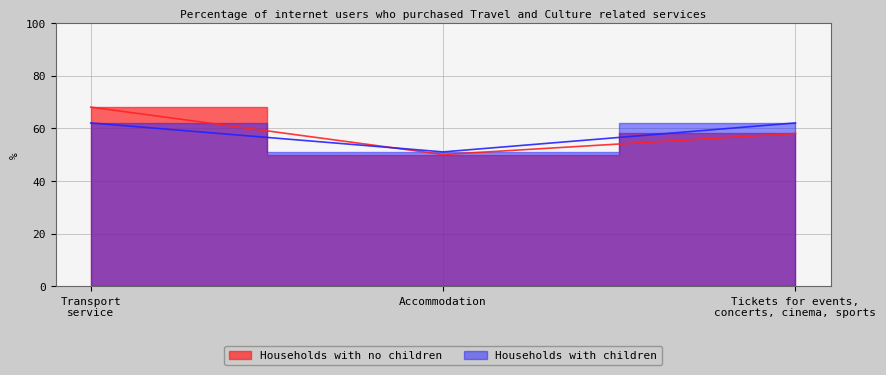

What are all the series names shown in the legend?

Households with no children, Households with children